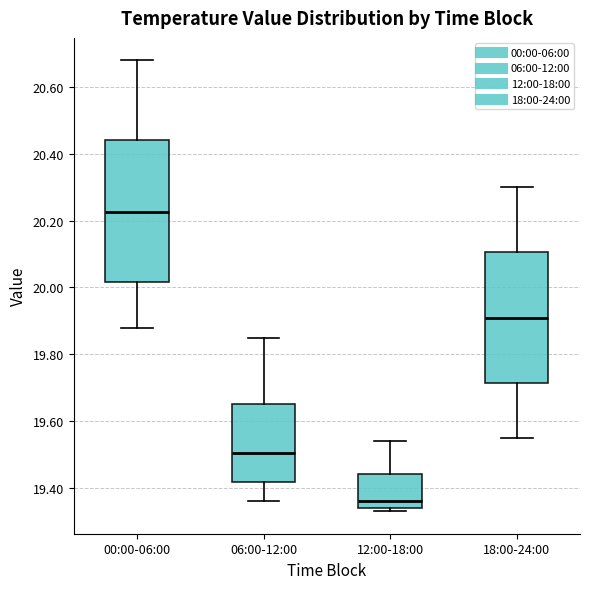

Comparing the boxes themselves (not the whiskers), which one is the tallest?

00:00-06:00